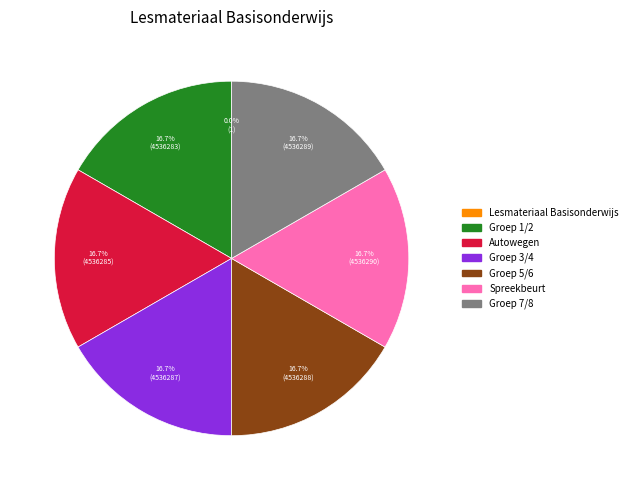

Does any single category account for the majority?

No